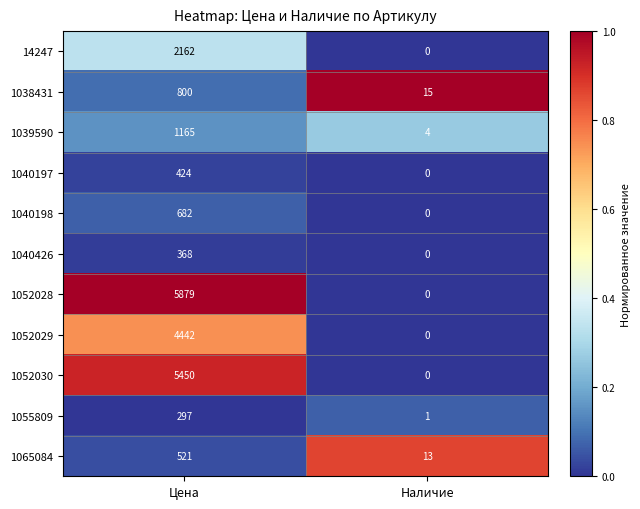

What is the sum of all 1065084 values?

534